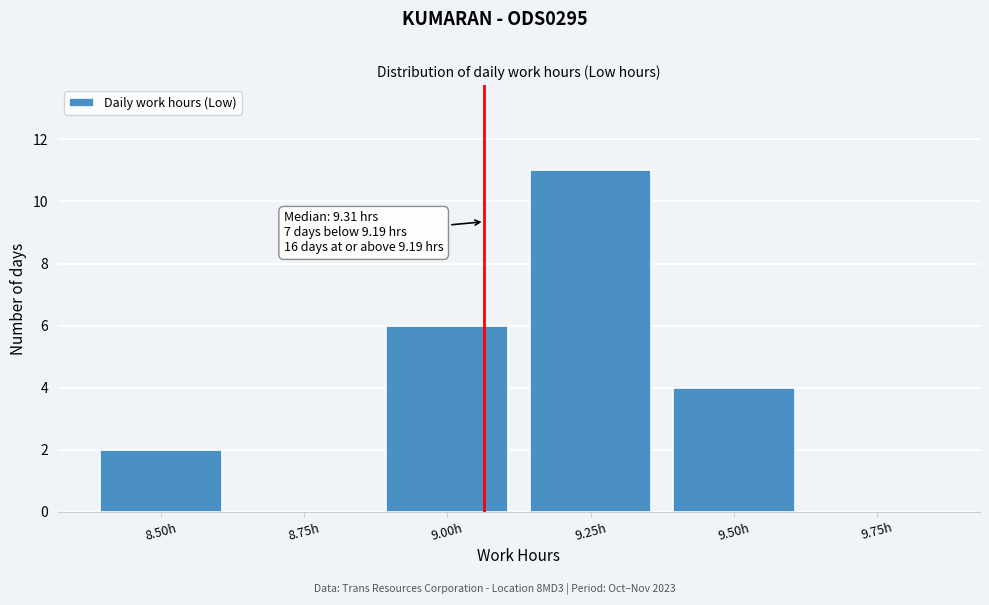

Reading left to right, extract all data points from this chart.

8.50h=2	8.75h=0	9.00h=6	9.25h=11	9.50h=4	9.75h=0